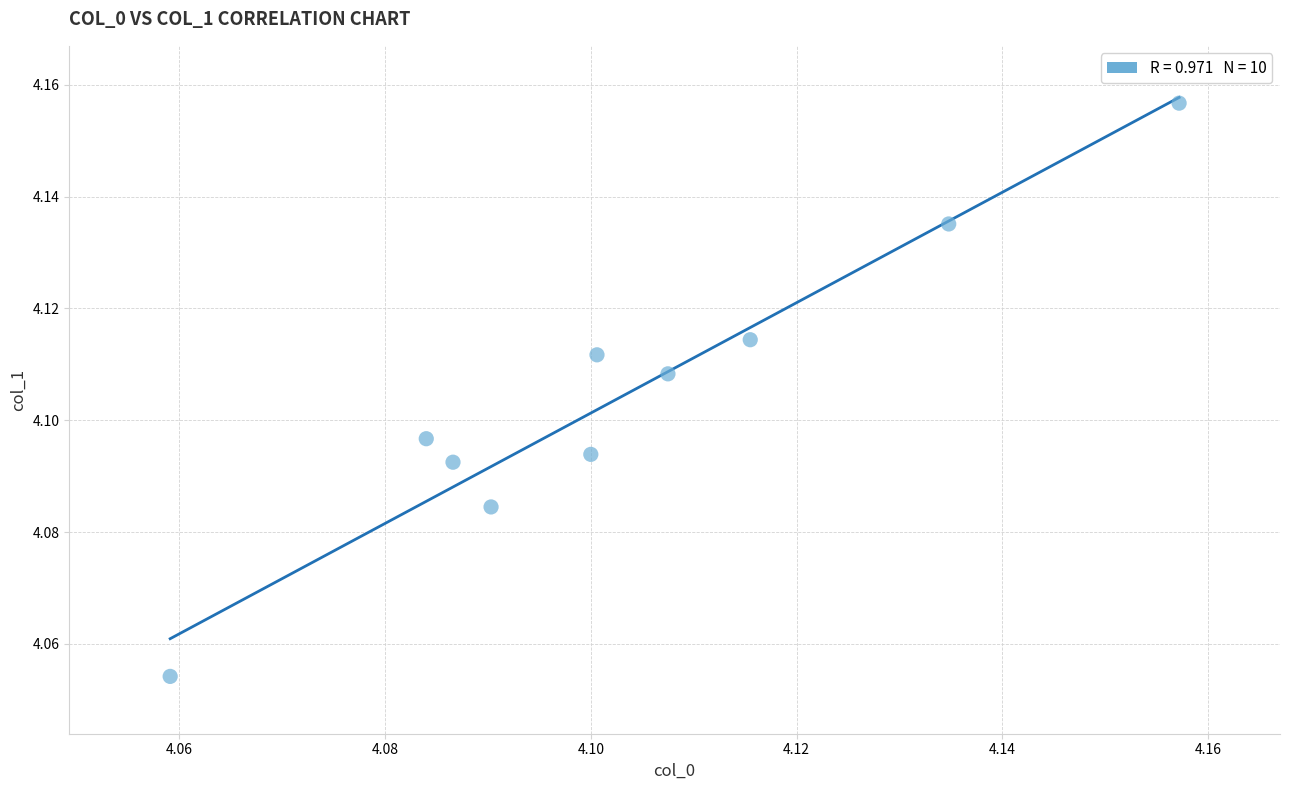

How many points are shown in the scatter plot?

10